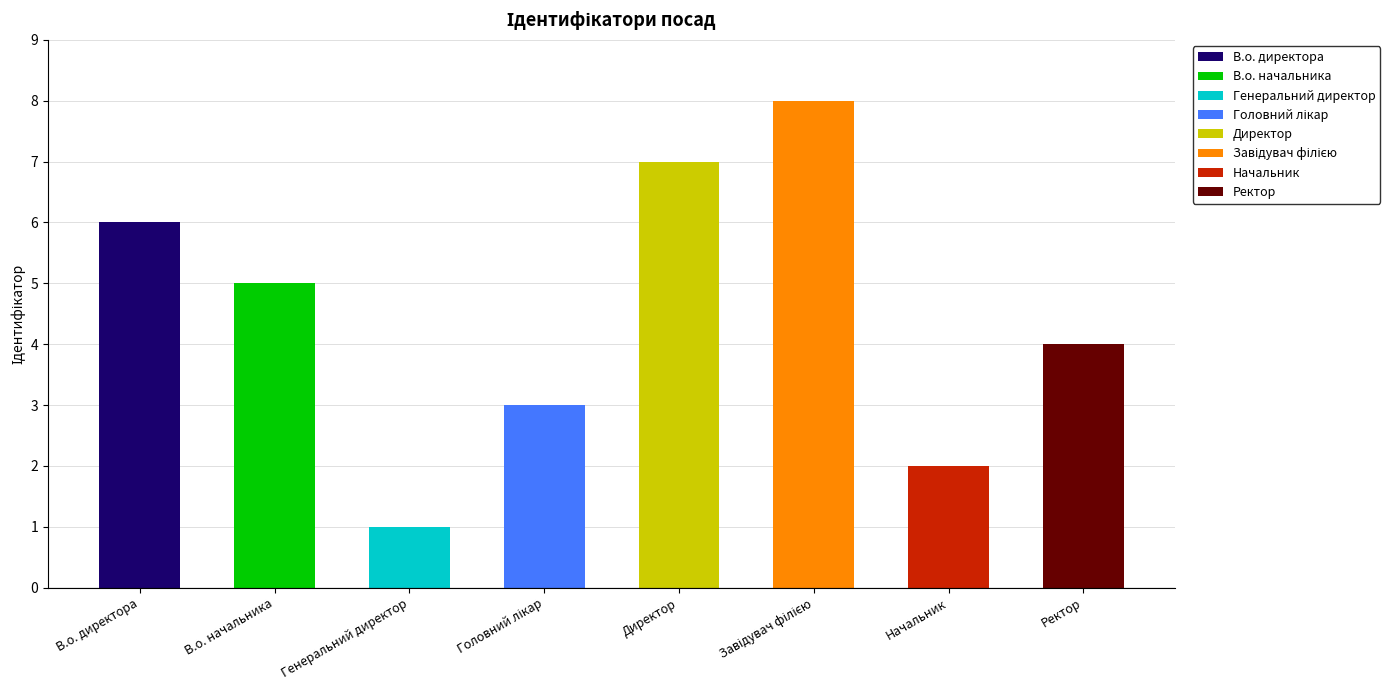

Is it true that the value at Головний лікар is 4?

False